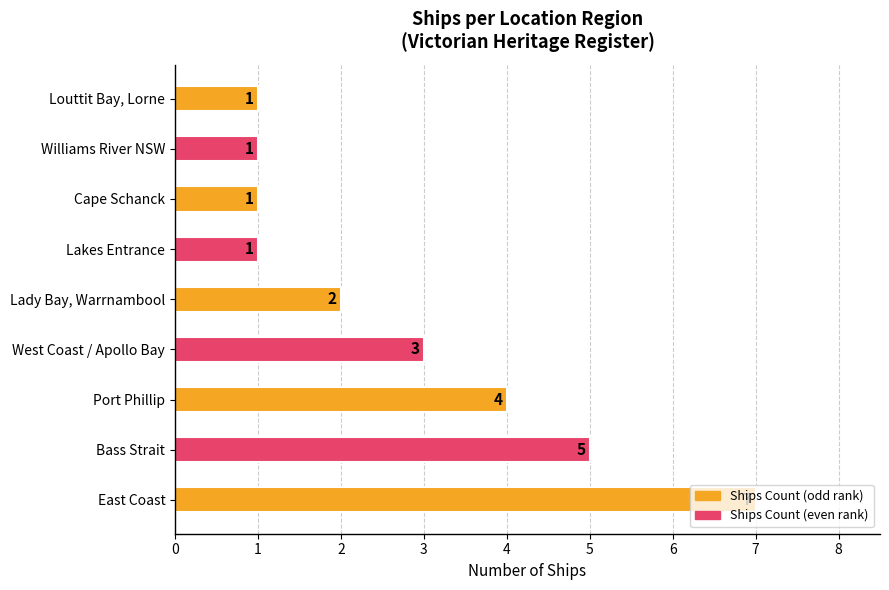

Read the value at Bass Strait.

5